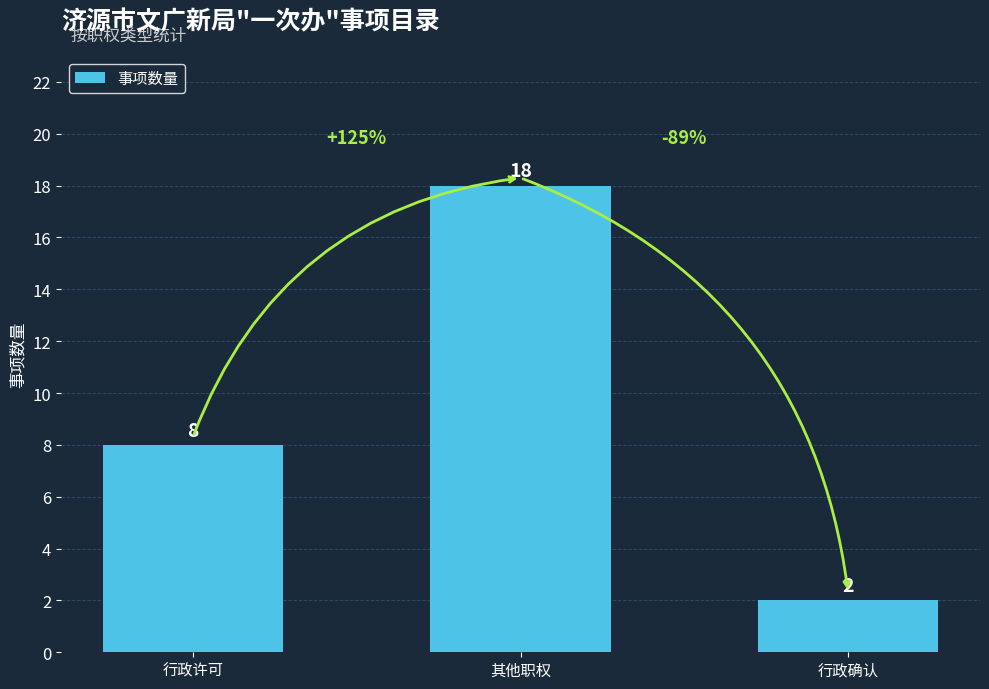

Rank the categories by value from lowest to highest.

行政确认, 行政许可, 其他职权